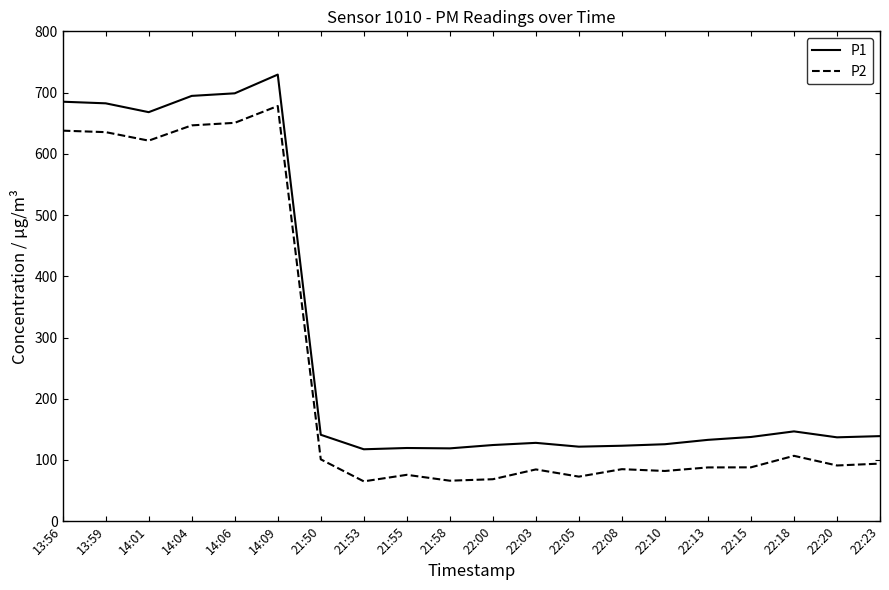

What is the difference between the maximum and second lowest values in the P2 series?

611.9